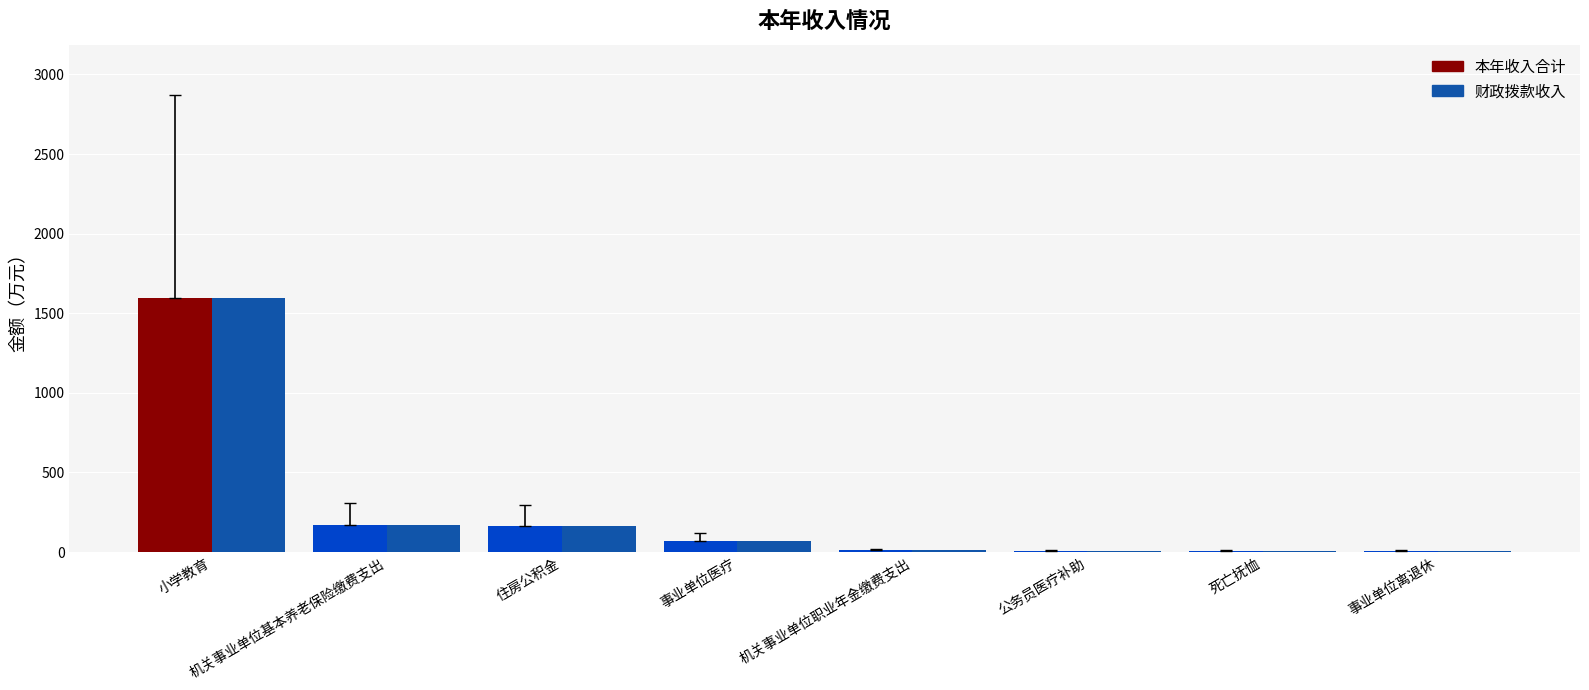

Is it true that 财政拨款收入 equals 334.0 at 小学教育?

False